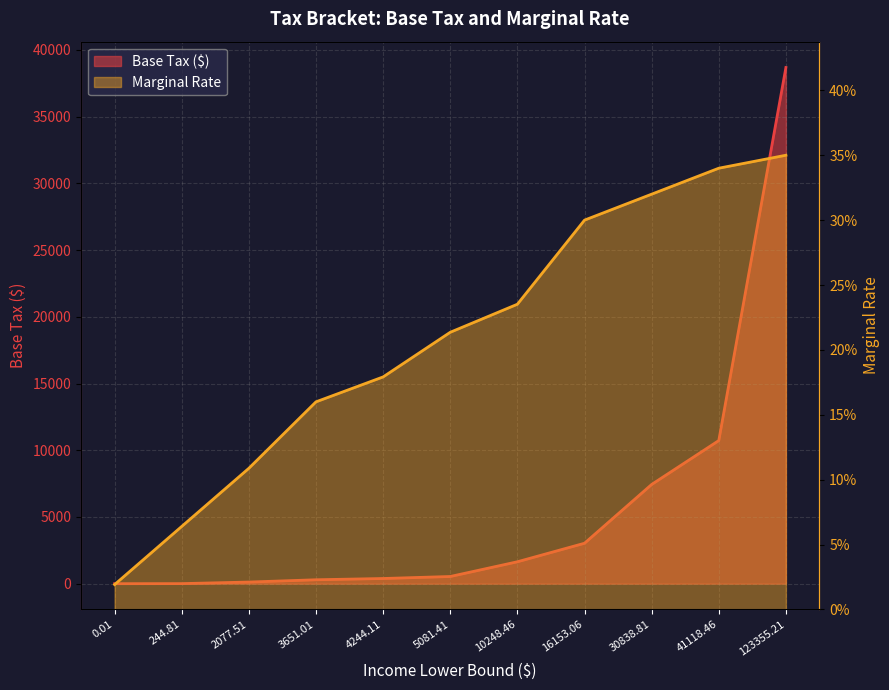

Which series changed the most between 4244.11 and 123355.21?

Base Tax ($)